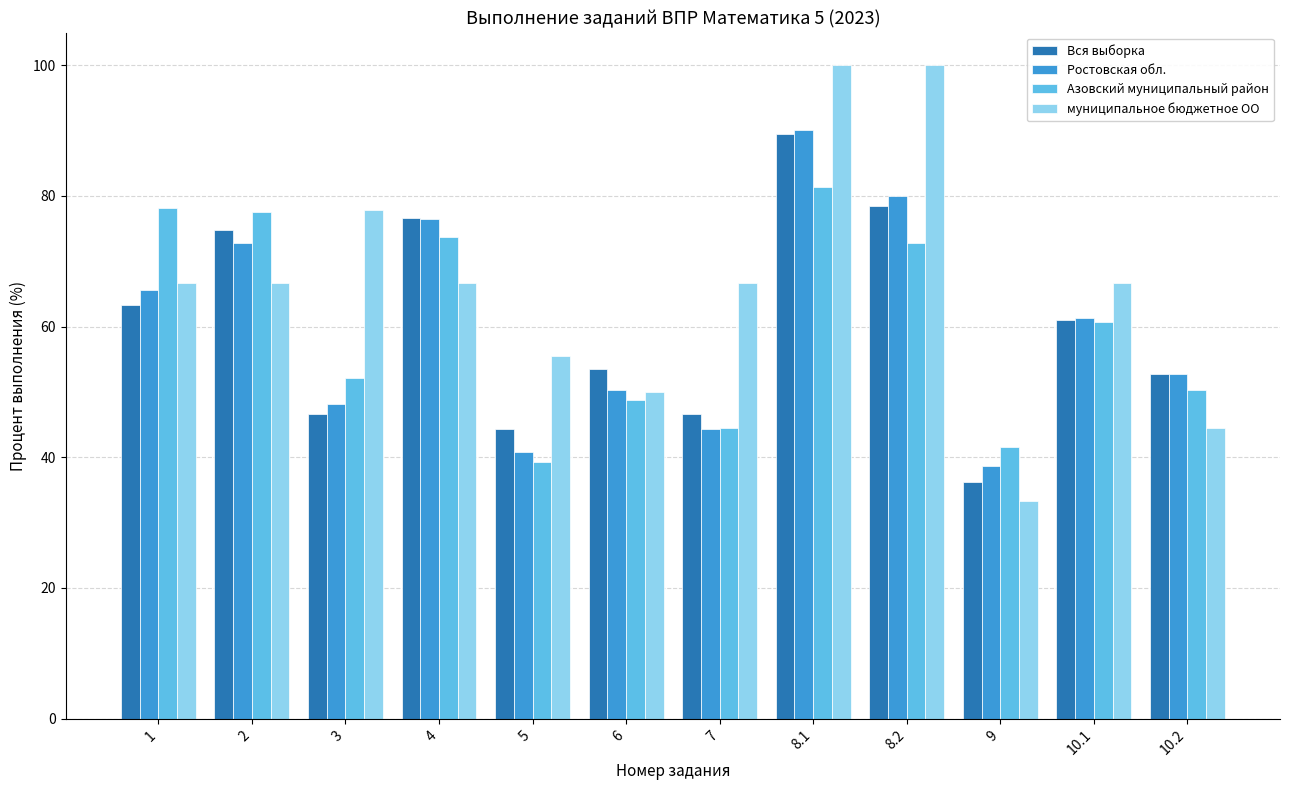

What is the difference between the maximum and minimum values in the Ростовская обл. series?

51.4